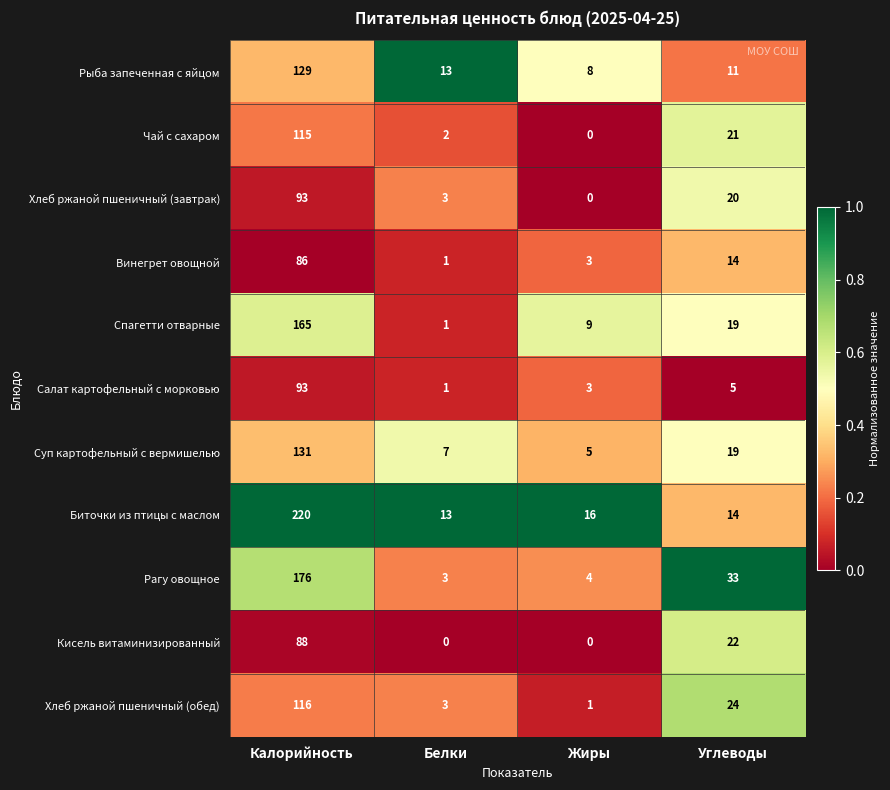

What is the difference between the Кисель витаминизированный values at Белки and Углеводы?

22